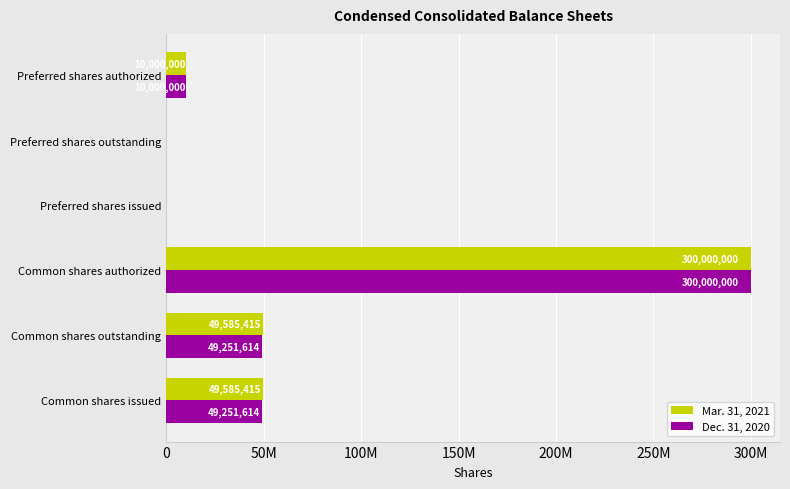

Reading left to right, extract all data points from this chart.

Mar. 31, 2021: 49585415	49585415	300000000	0	0	10000000
Dec. 31, 2020: 49251614	49251614	300000000	0	0	10000000